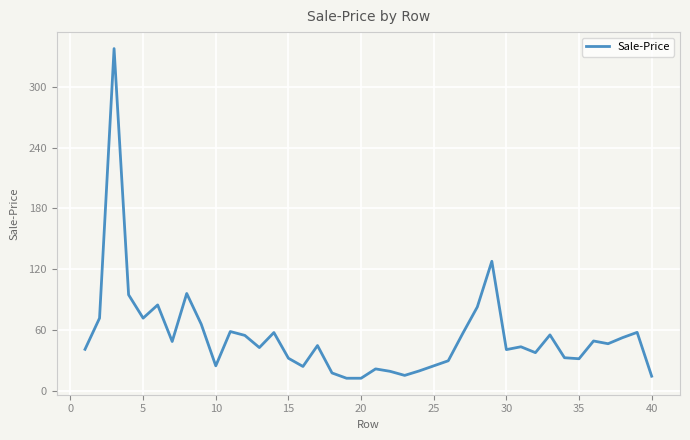

What is the minimum value shown in the chart?

12.8